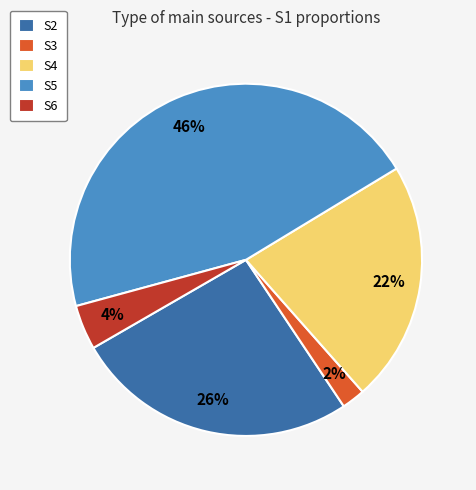

How many segments does this pie chart have?

5